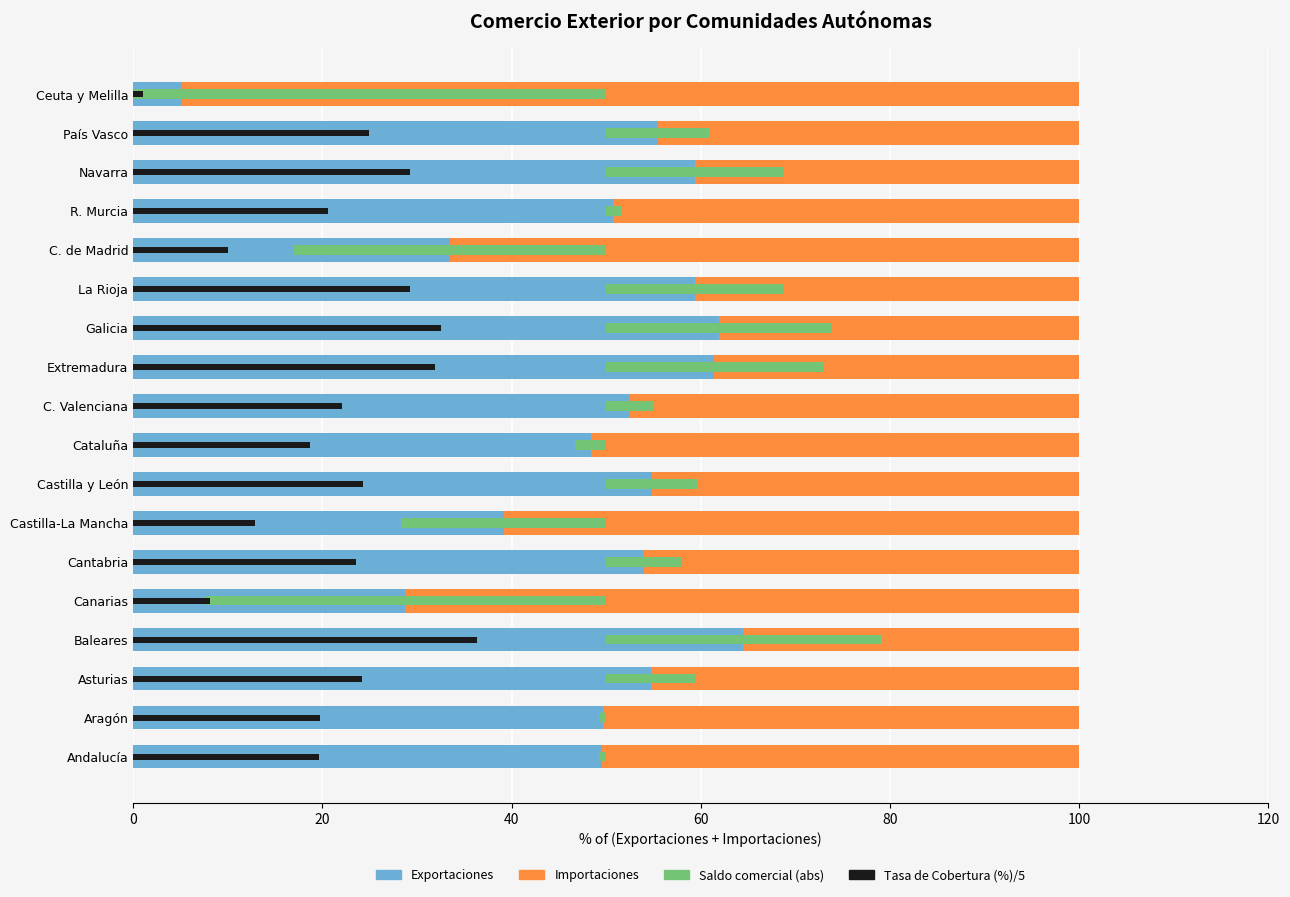

What is the maximum value for Saldo comercial (abs)?

89.7